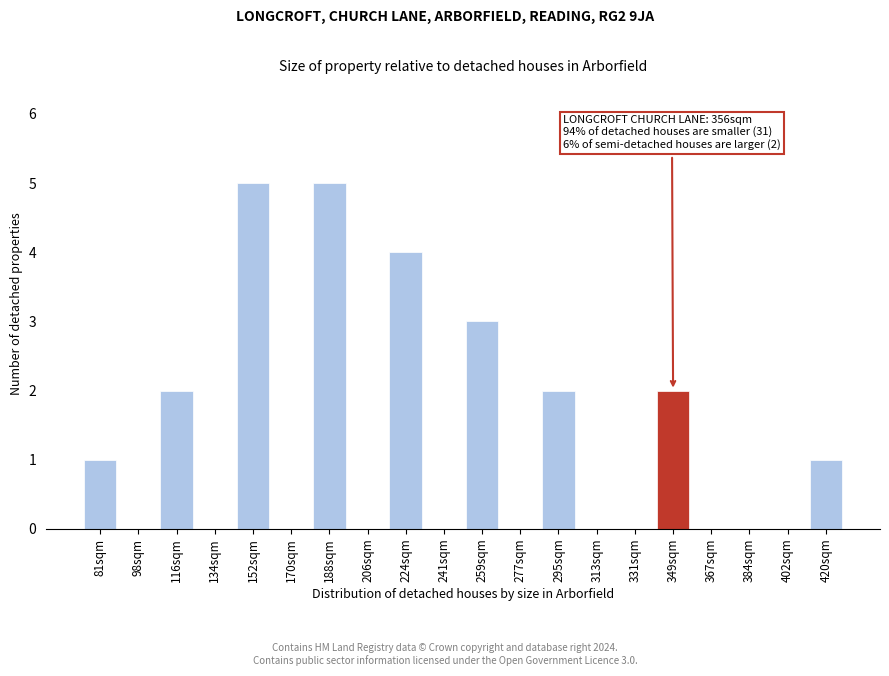

Reading right to left, list all the values displayed in this chart.

420sqm=1	402sqm=0	384sqm=0	367sqm=0	349sqm=2	331sqm=0	313sqm=0	295sqm=2	277sqm=0	259sqm=3	241sqm=0	224sqm=4	206sqm=0	188sqm=5	170sqm=0	152sqm=5	134sqm=0	116sqm=2	98sqm=0	81sqm=1